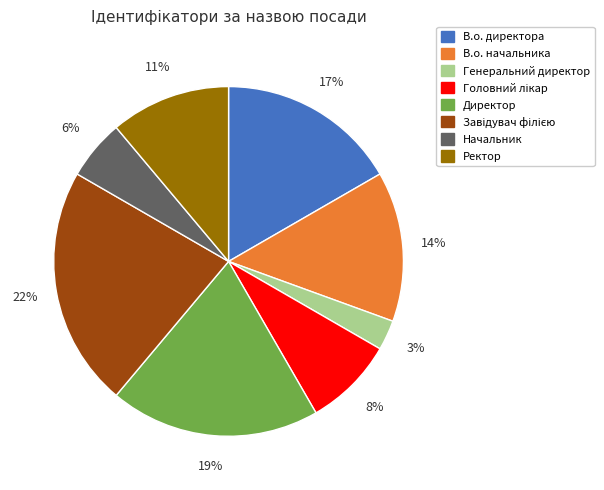

Approximately how many times larger is the value at Ректор compared to В.о. начальника?

0.8